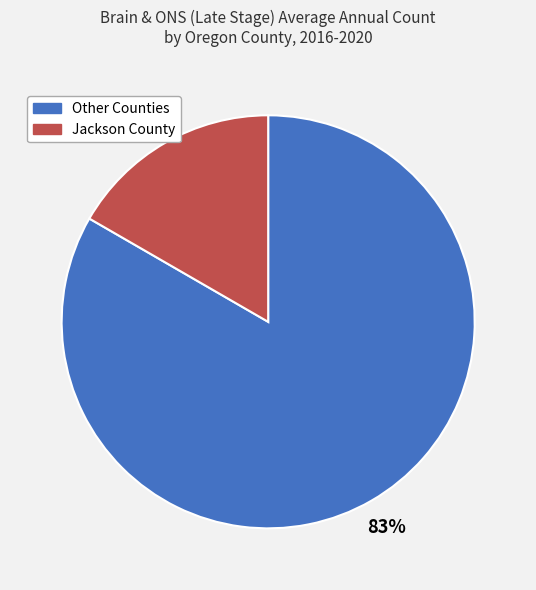

Is there a majority slice in this chart?

Yes